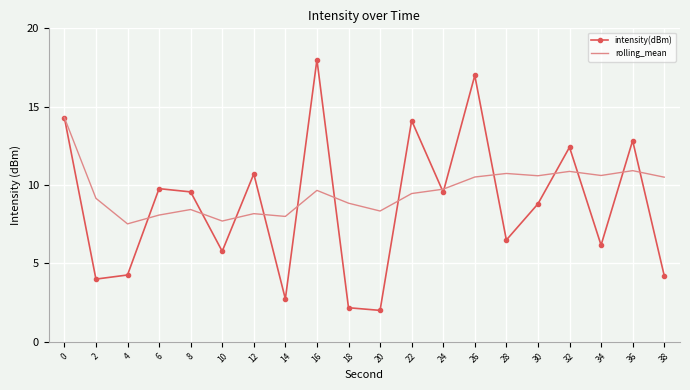

What is the sum of all intensity(dBm) values?

174.9